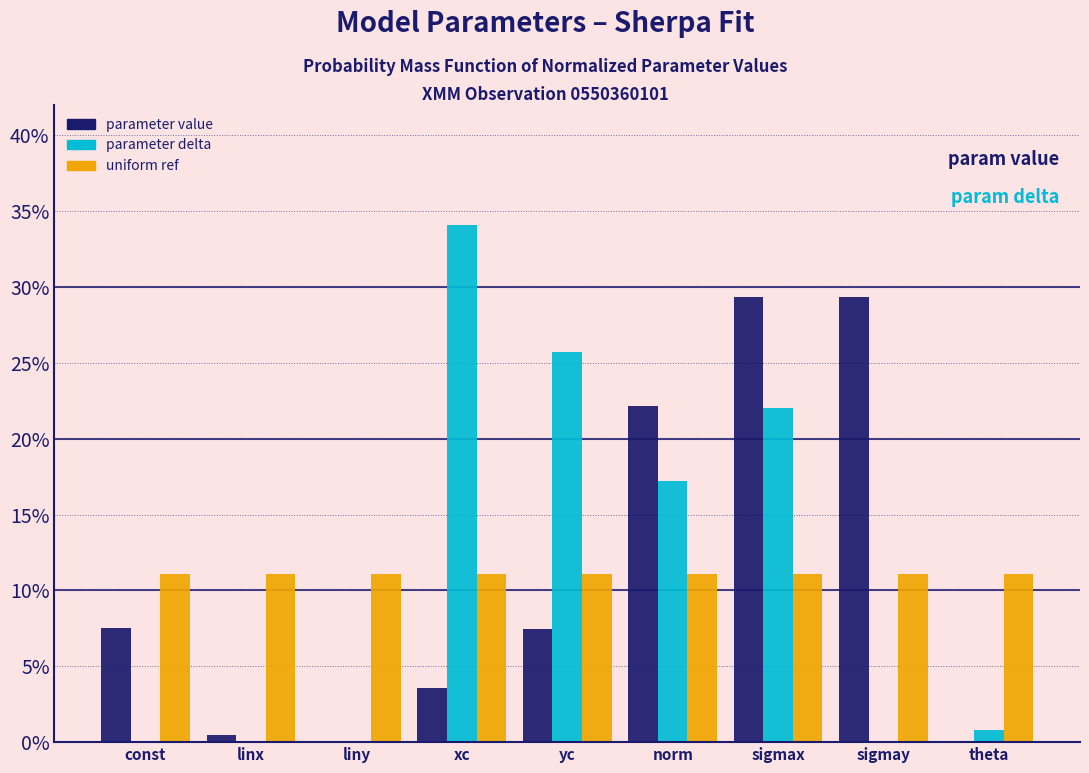

Are the bars horizontal?

No